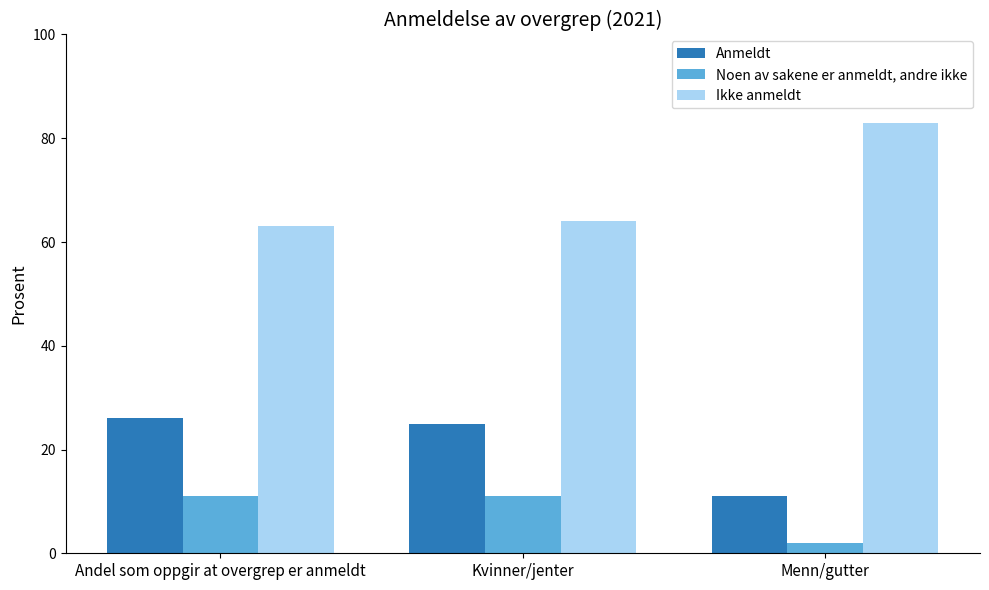

Reading left to right, what are all the values shown in this chart?

Anmeldt: Andel som oppgir at overgrep er anmeldt=26	Kvinner/jenter=25	Menn/gutter=11
Noen av sakene er anmeldt, andre ikke: Andel som oppgir at overgrep er anmeldt=11	Kvinner/jenter=11	Menn/gutter=2
Ikke anmeldt: Andel som oppgir at overgrep er anmeldt=63	Kvinner/jenter=64	Menn/gutter=83